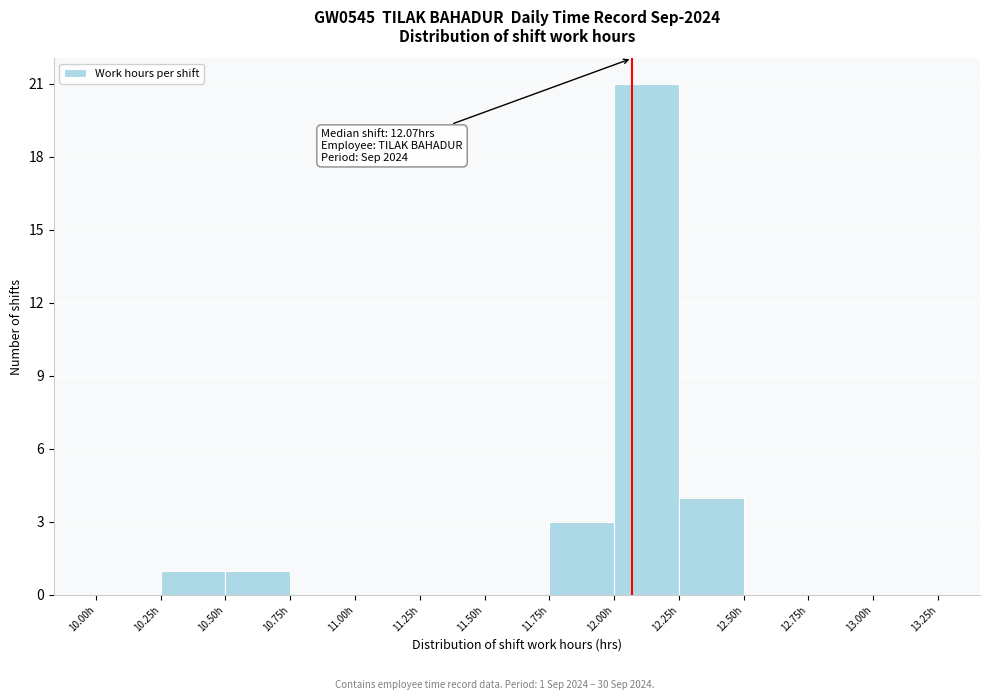

Which range on the x-axis has the tallest bar?

12.00 to 12.25